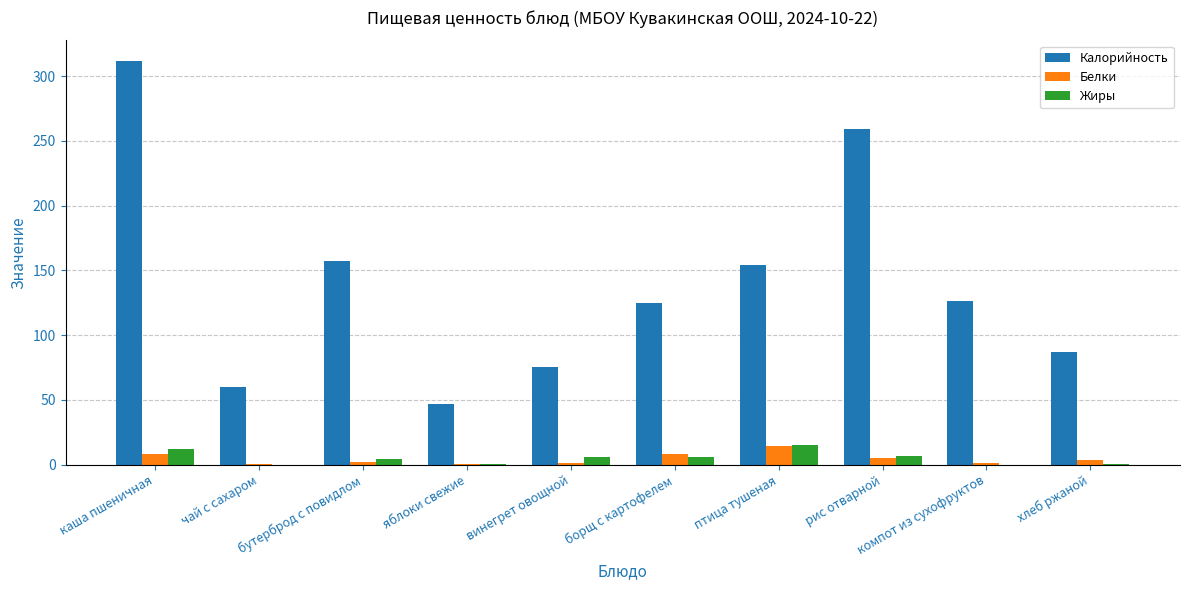

What is the sum of all Жиры values?

51.3